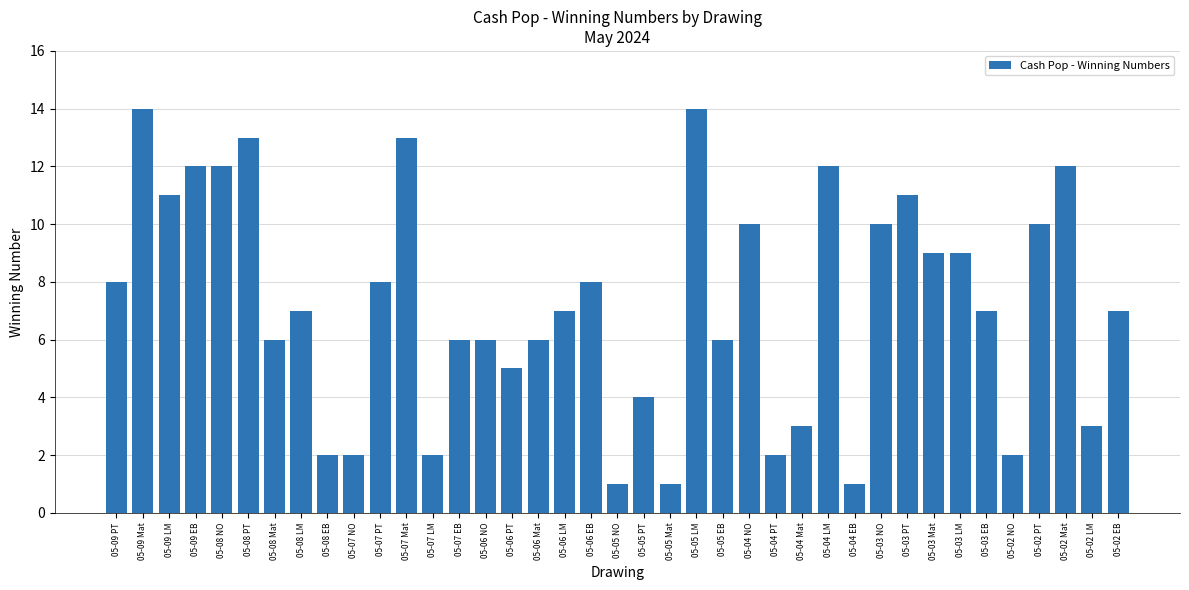

Is it true that the value at 05-07 Mat is 13?

True